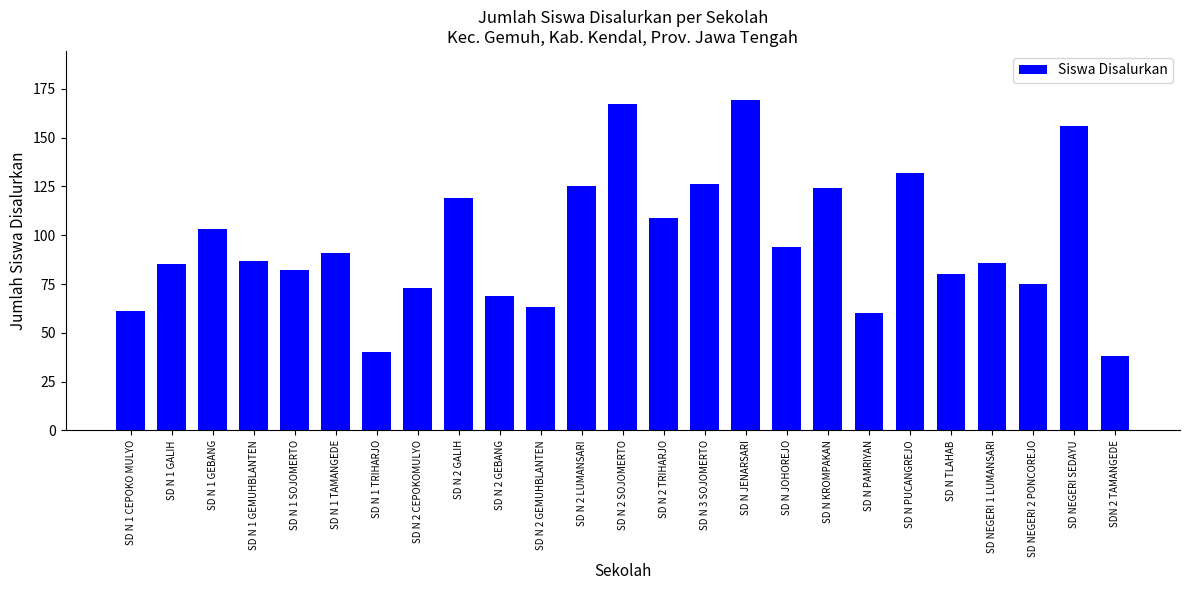

How many bars are there in total?

25